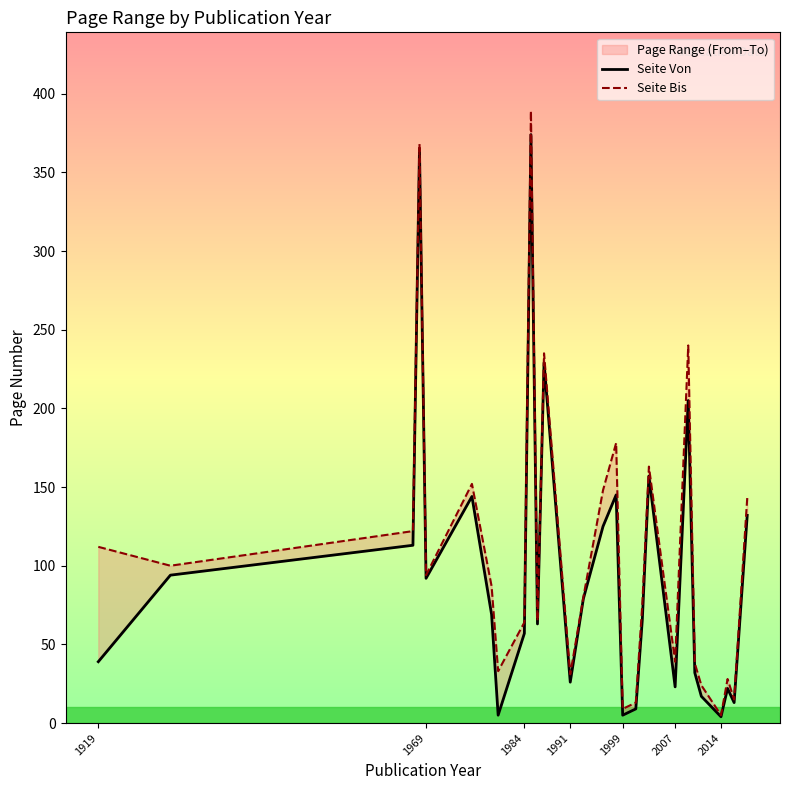

True or false: Seite Von has more than 1 points higher than both neighbors.

True